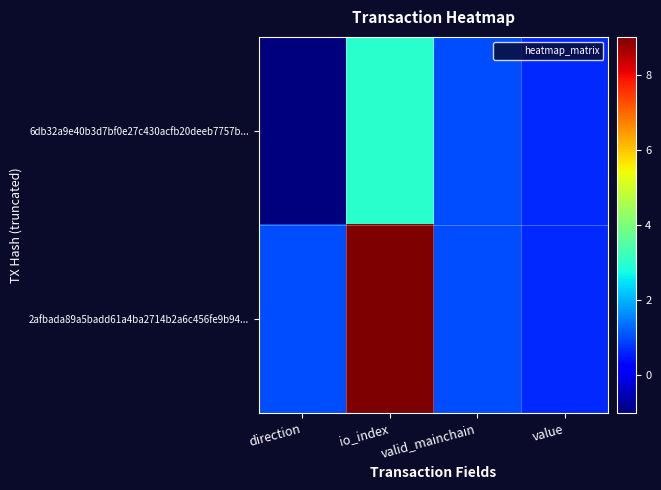

At which category is the sum across all series the highest?

io_index